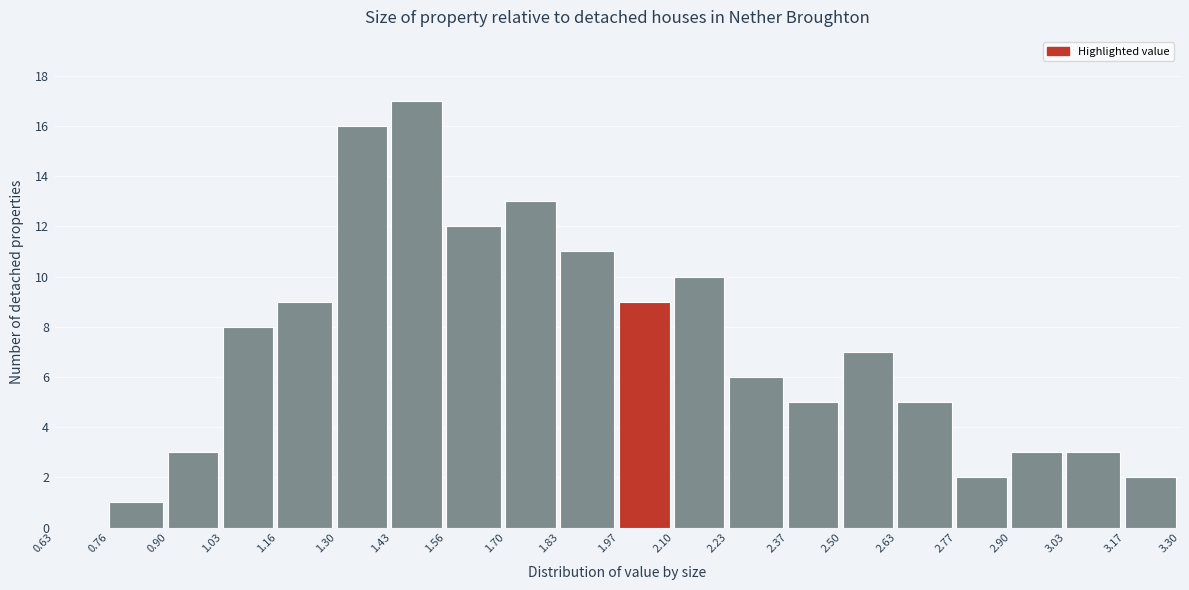

Reading left to right, transcribe this chart: for each bar, give the range it covers on the x-axis and its height. The values are not printed on the chart, so give them approximately, as read against the axis.

0.63 to 0.76: 0
0.76 to 0.90: 1
0.90 to 1.03: 3
1.03 to 1.16: 8
1.16 to 1.30: 9
1.30 to 1.43: 16
1.43 to 1.56: 17
1.56 to 1.70: 12
1.70 to 1.83: 13
1.83 to 1.97: 11
1.97 to 2.10: 9
2.10 to 2.23: 10
2.23 to 2.37: 6
2.37 to 2.50: 5
2.50 to 2.63: 7
2.63 to 2.77: 5
2.77 to 2.90: 2
2.90 to 3.03: 3
3.03 to 3.17: 3
3.17 to 3.30: 2